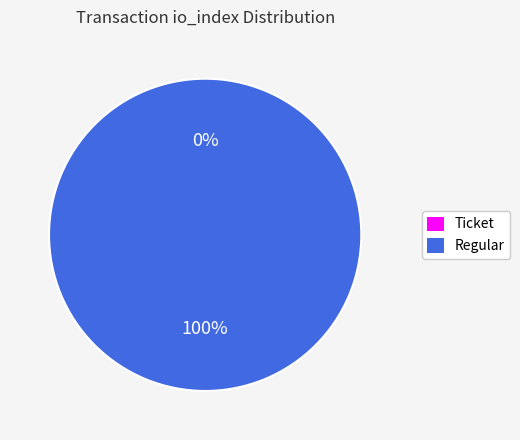

To the nearest percent, what portion does Regular (io_index=27) represent?

100%